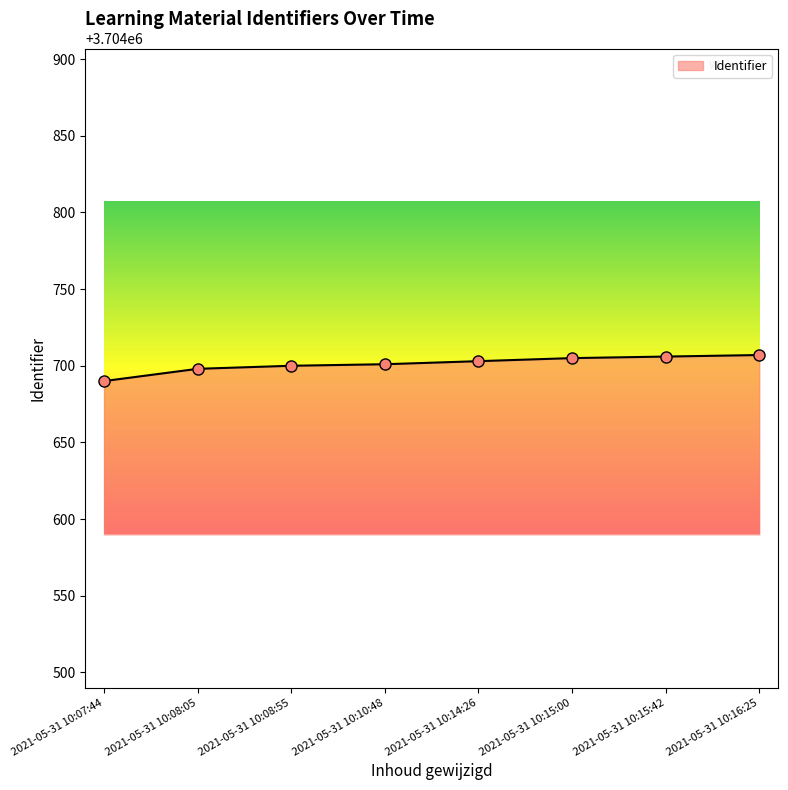

What value does the data have at 2021-05-31 10:08:05?

3704698